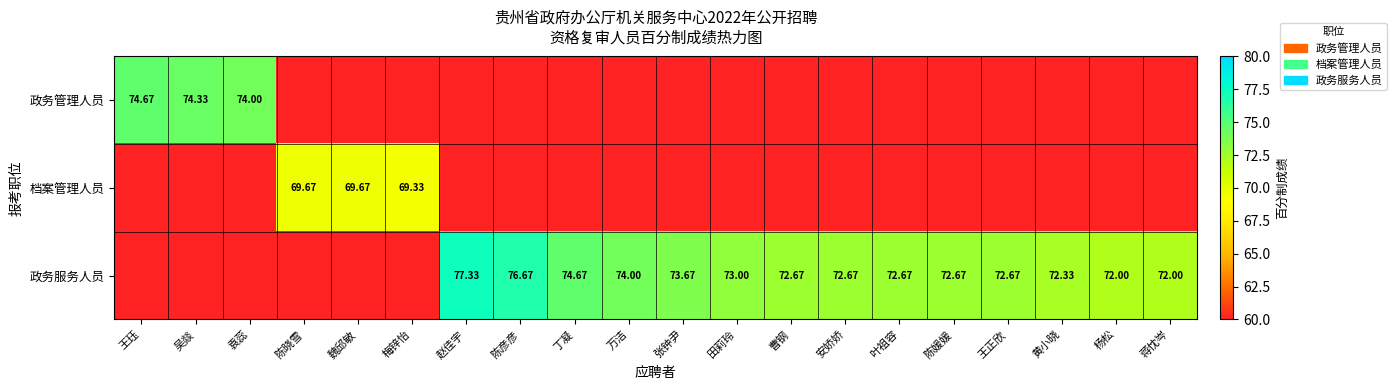

Which series changed the most between 王珏 and 叶祖容?

政务管理人员